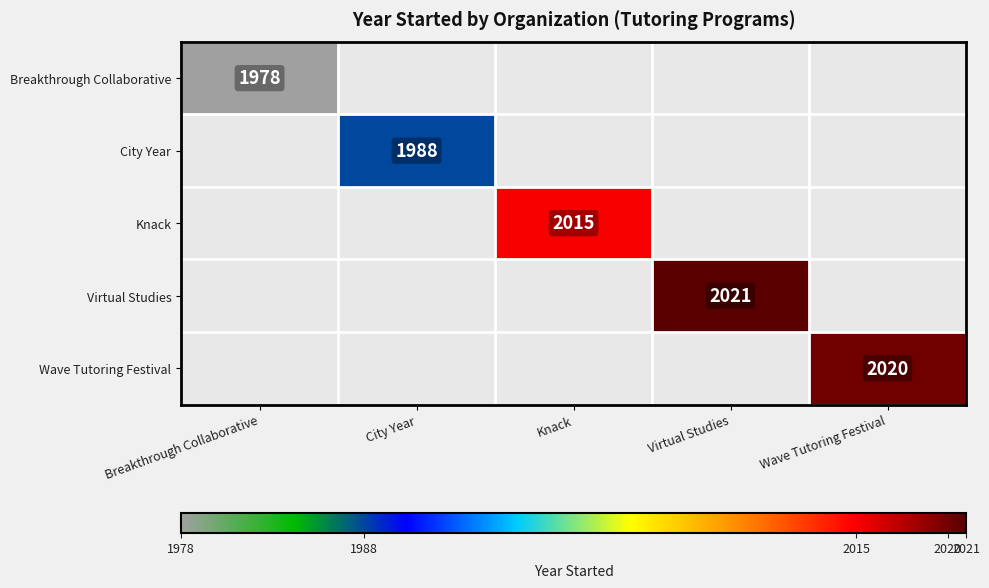

What is the smallest value displayed?

1978.0